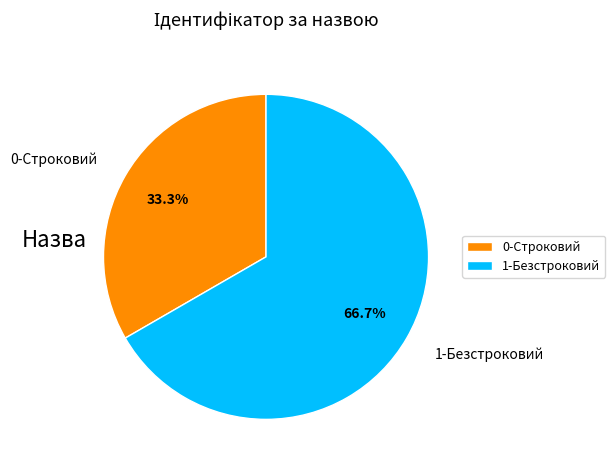

To the nearest percent, what is the average slice percentage?

50%